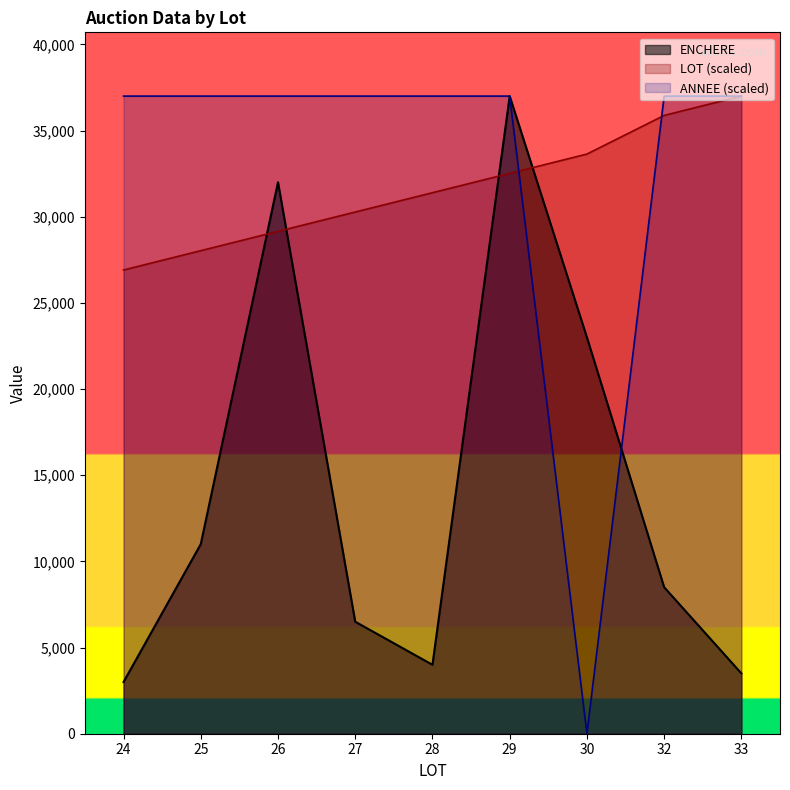

The ENCHERE series shows 5624.0 at 28. True or false?

False